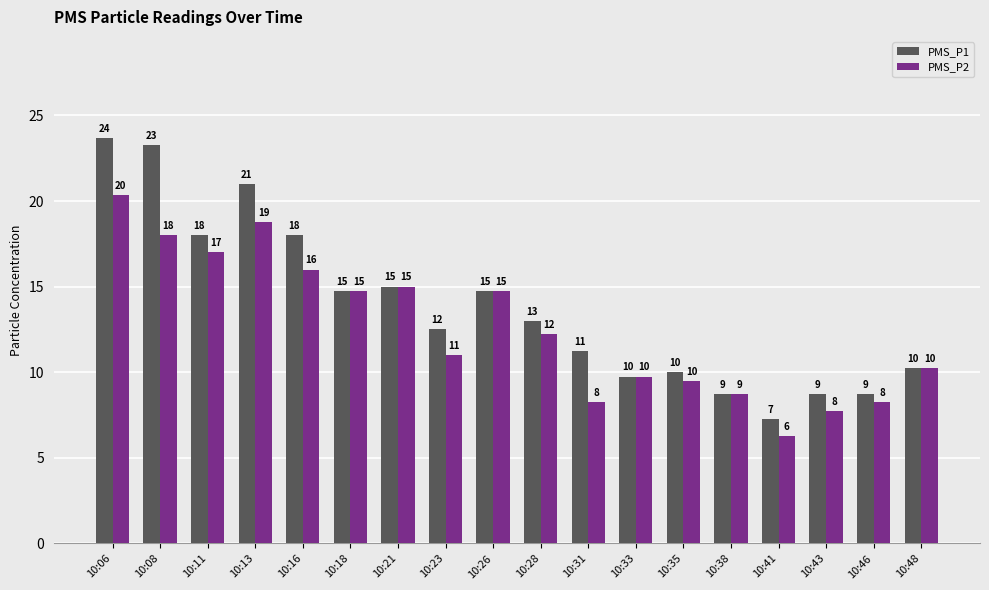

The PMS_P1 series shows 32.1 at 10:08. True or false?

False